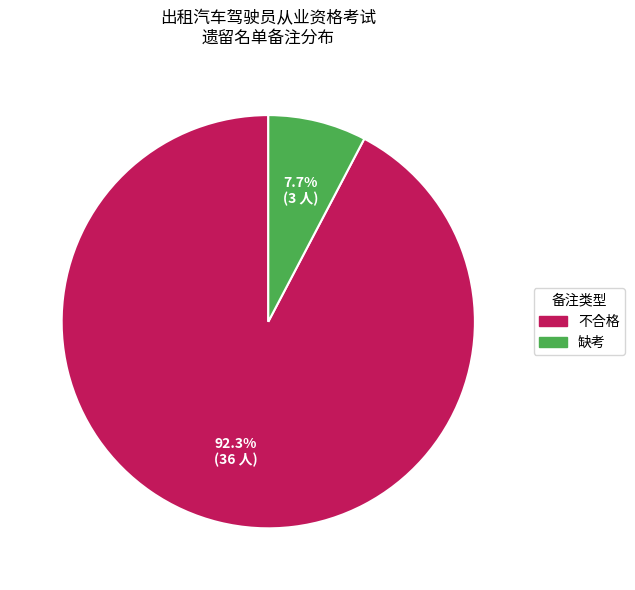

Between 缺考 and 不合格, which is larger?

不合格